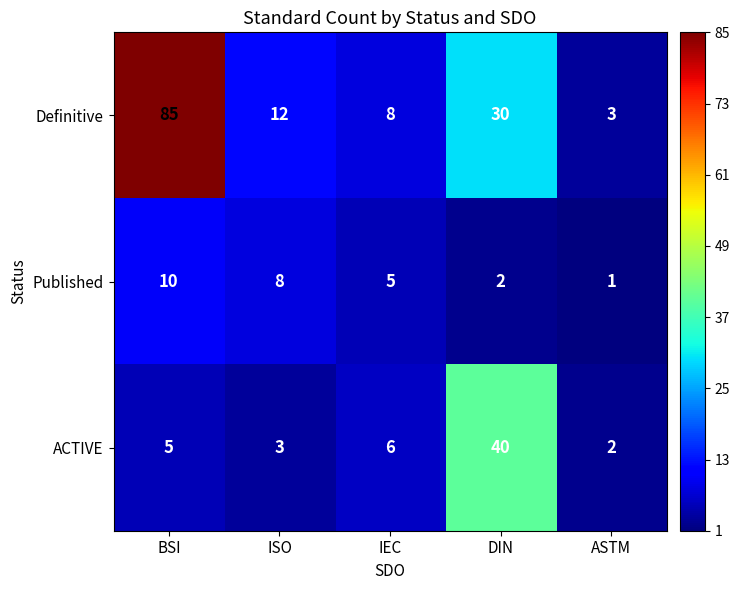

What is the difference between the Definitive values at ASTM and BSI?

82